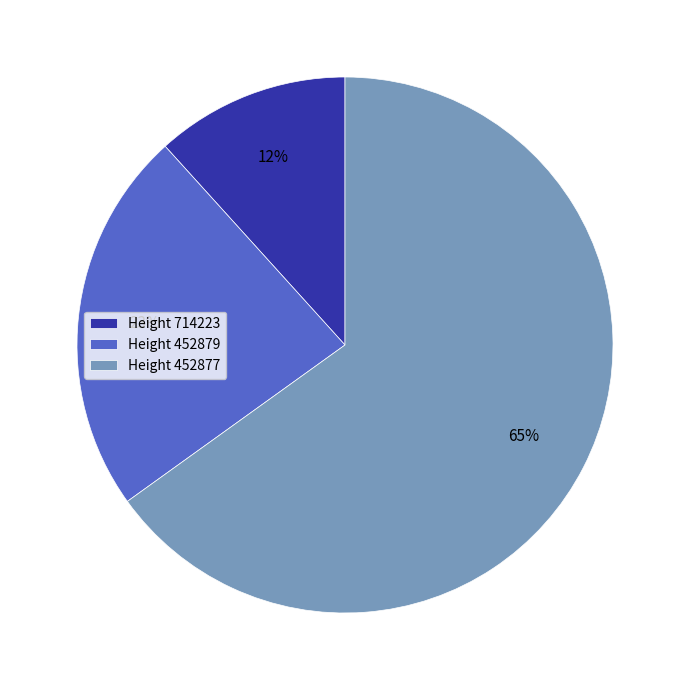

Which slice represents more than half of the pie?

Height 452877